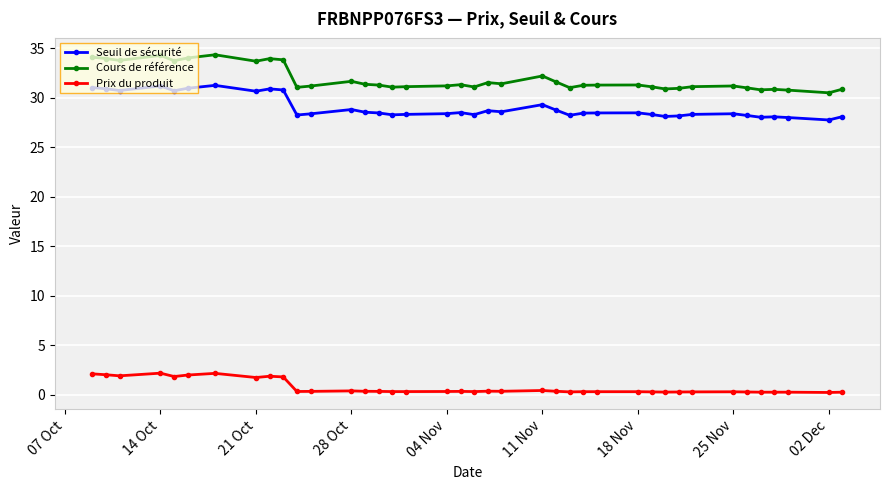

At how many categories does at least one series exceed 7?

39